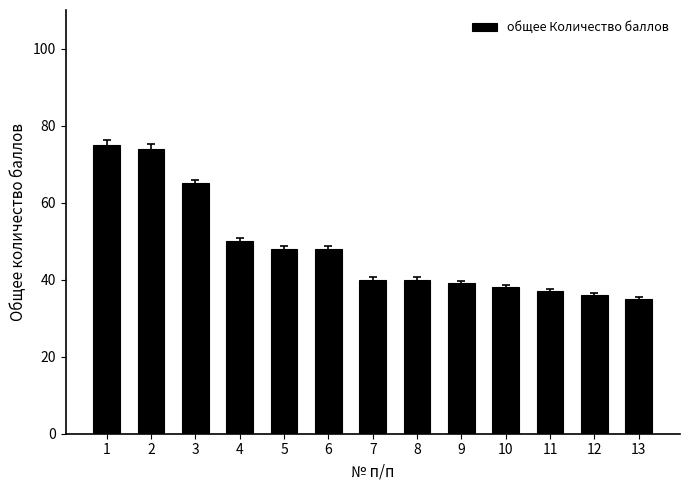

True or false: the data shows 72 at 7.

False